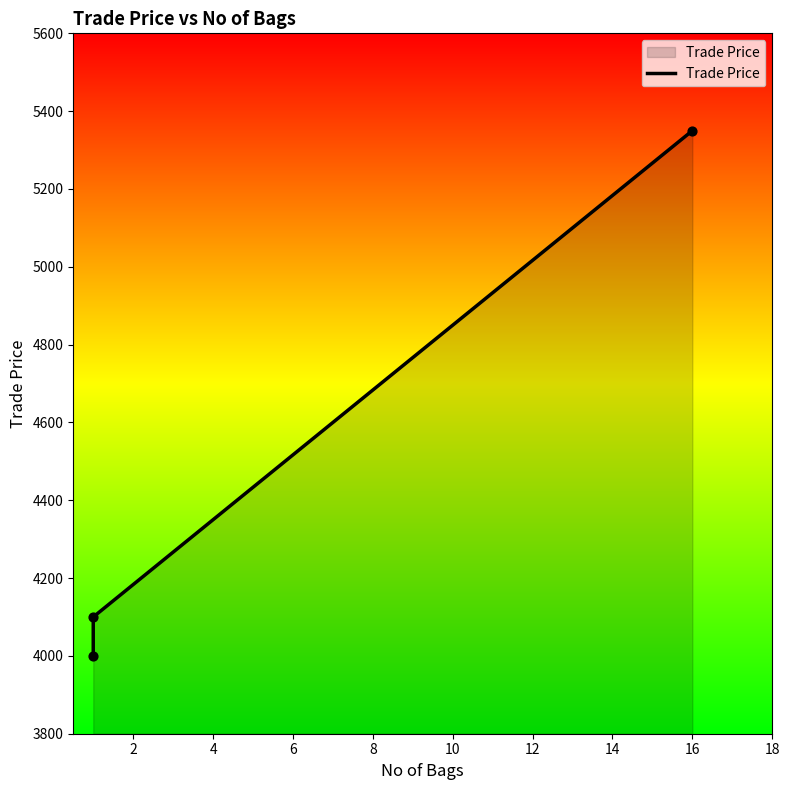

Which has a higher value, 4 or 2?

4